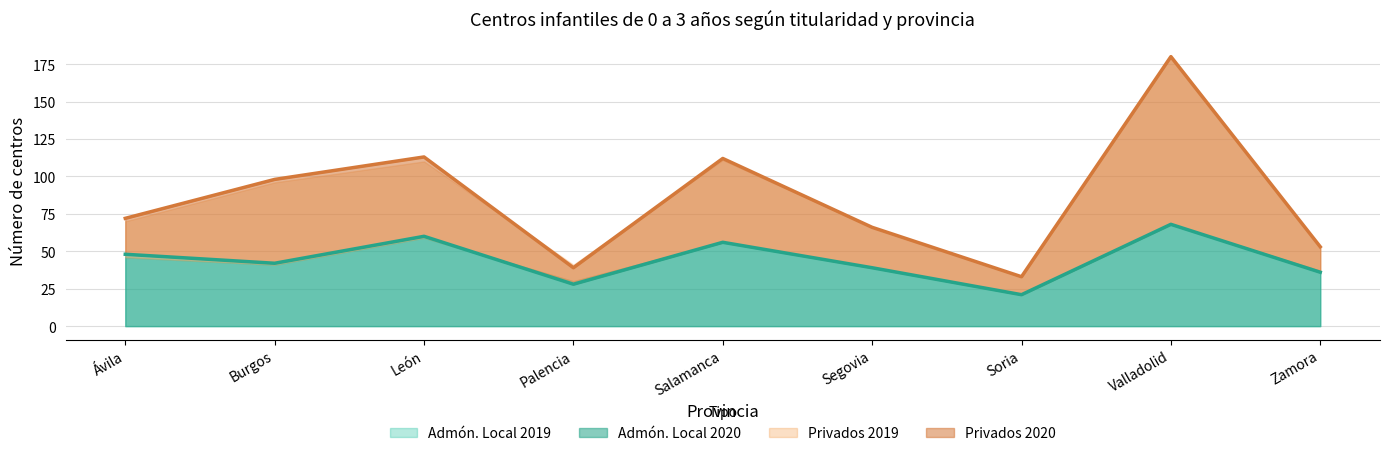

Is it true that Admón. Local 2019 equals 20 at Ávila?

False